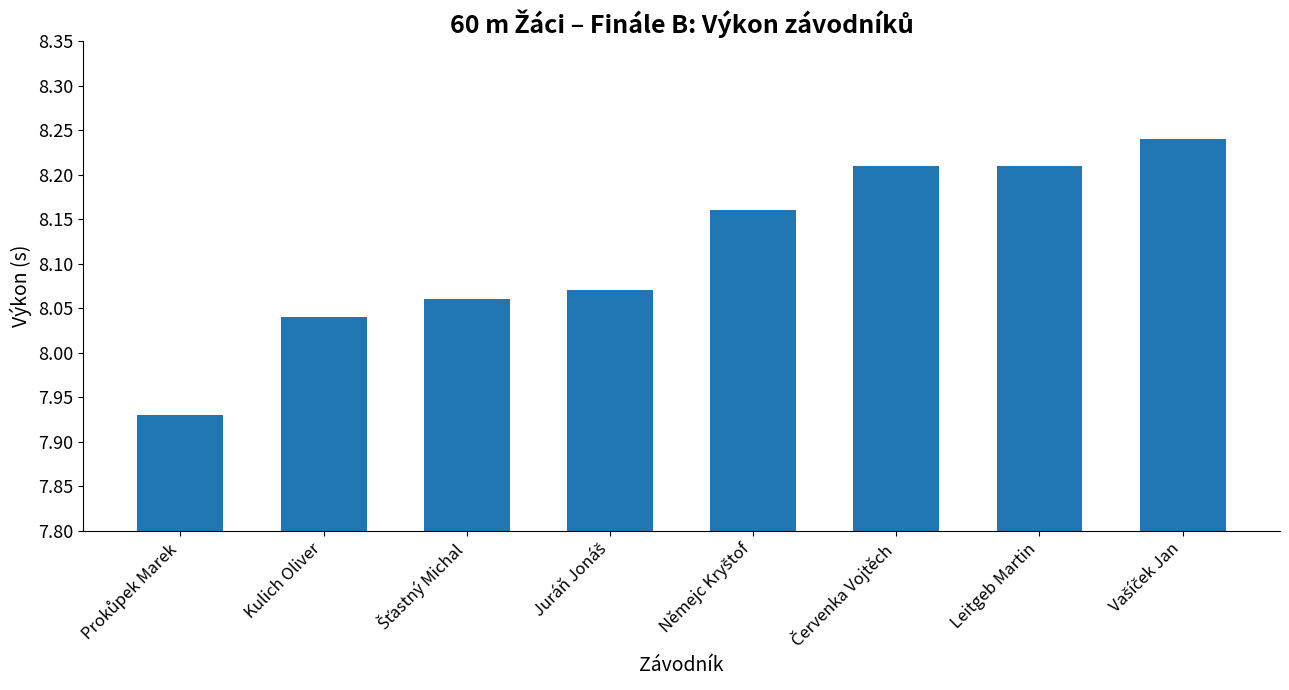

Count the values in the range 8 to 9.

7